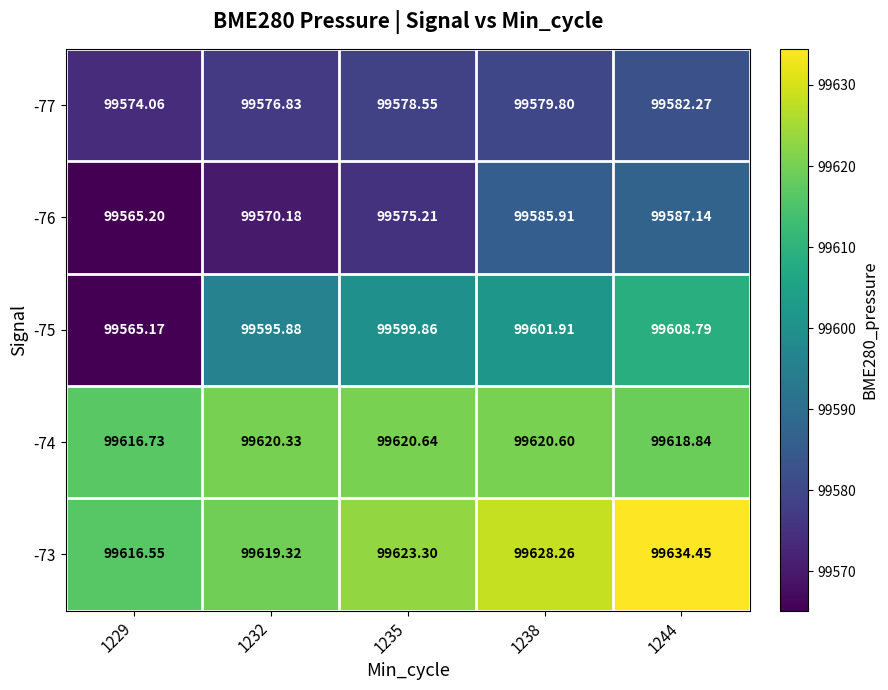

Count the number of categories in the chart.

5